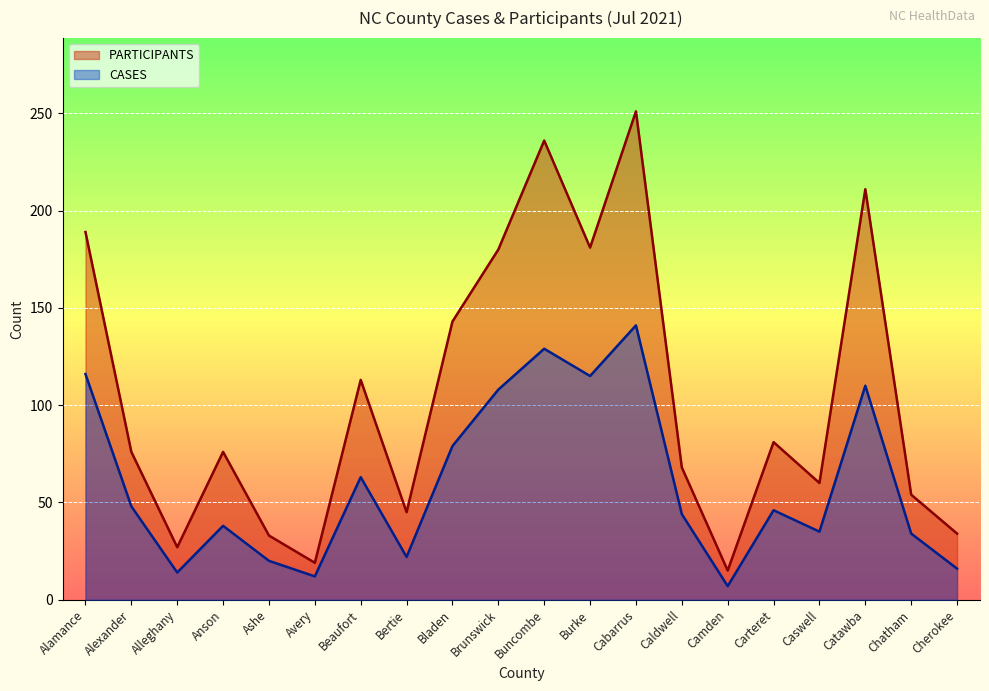

How many values in the PARTICIPANTS series exceed 76?

9